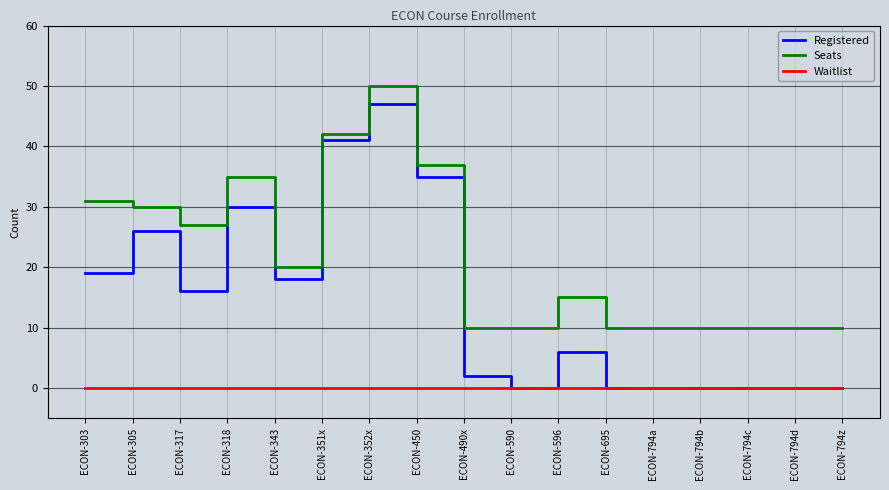

True or false: Registered and Seats cross at least once.

False